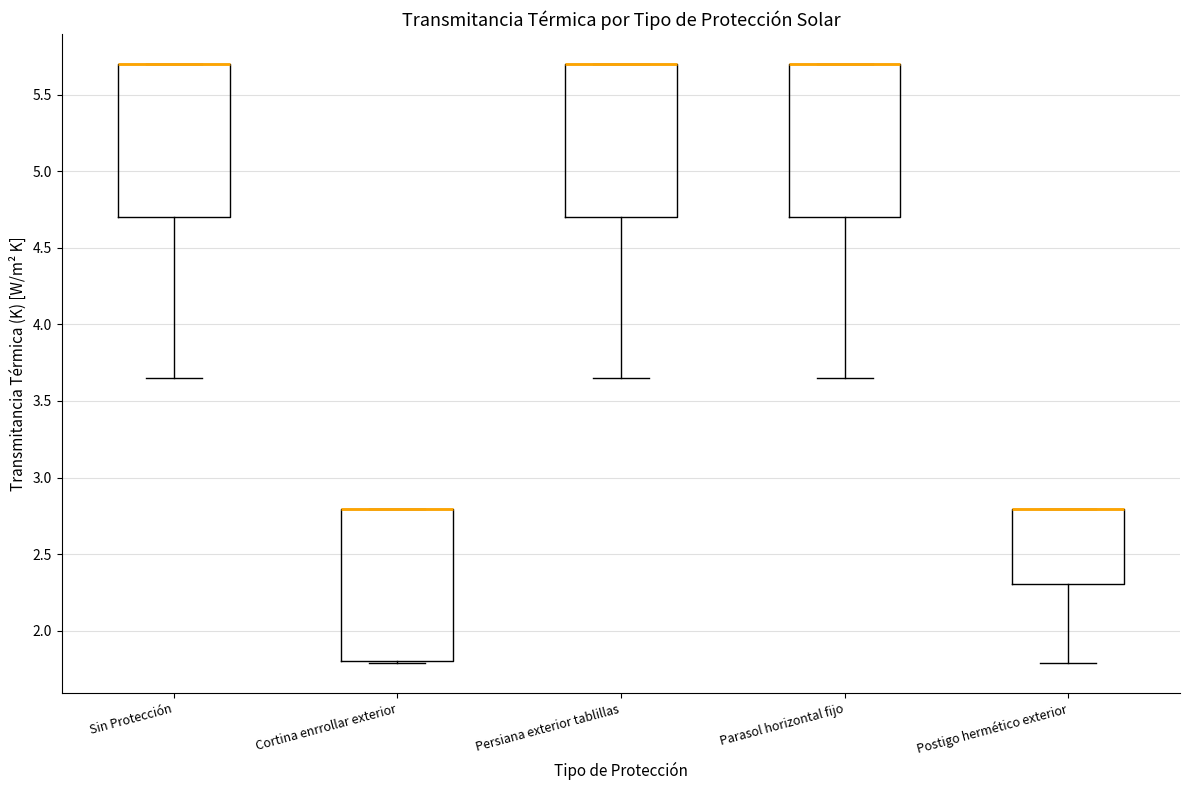

Where is the lower edge of the box for Postigo hermético exterior on the y-axis? The values are not printed on the chart, so give them approximately, as read against the axis.

2.30